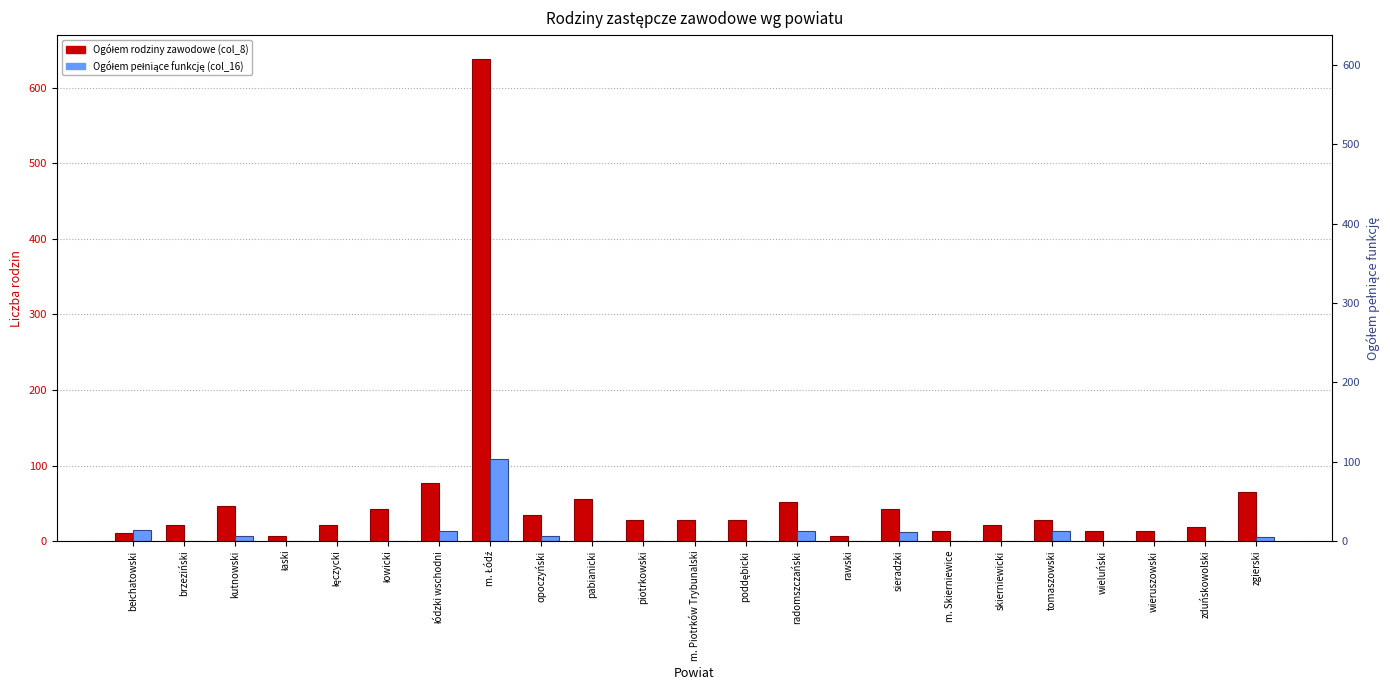

What is the sum of the Ogółem rodziny zawodowe (col_8) values at łódzki wschodni and łowicki?

119